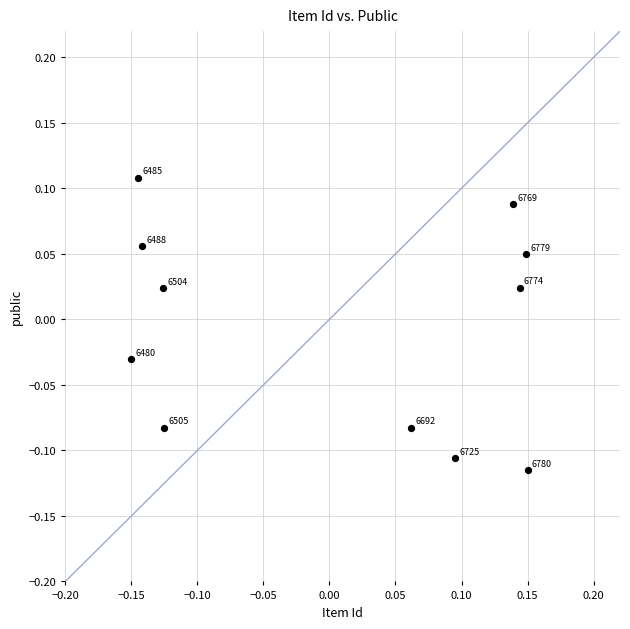

What is the range of X values (max minus min)?

0.3